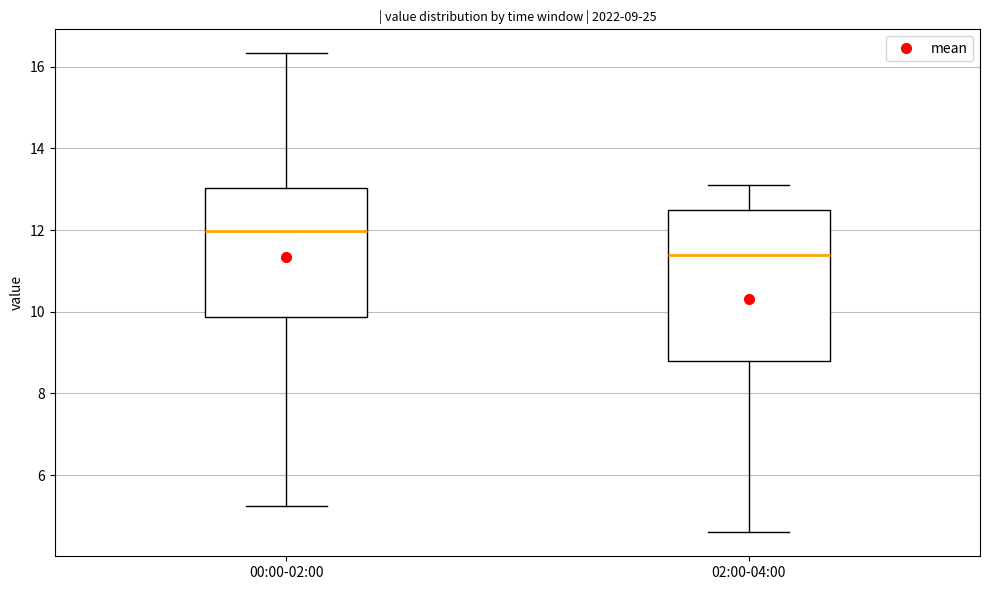

Comparing the boxes themselves (not the whiskers), which one is the tallest?

02:00-04:00